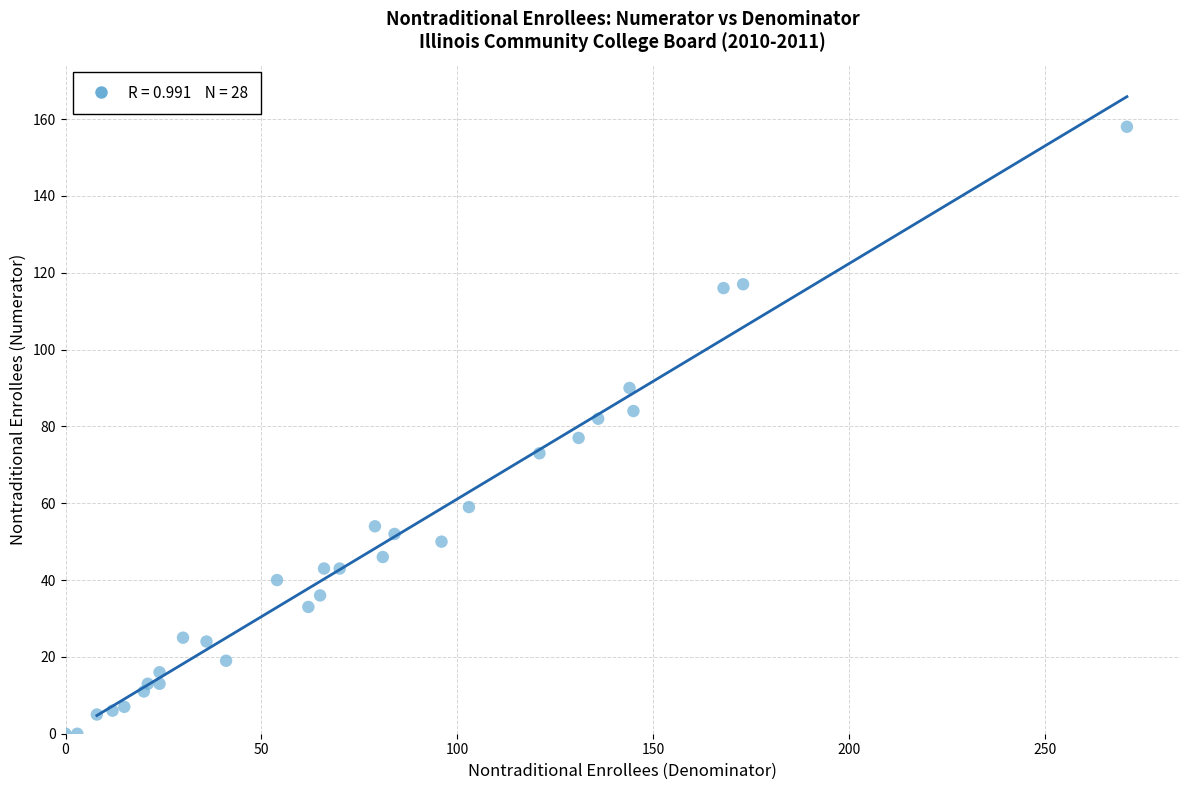

What is the range of X values (max minus min)?

271